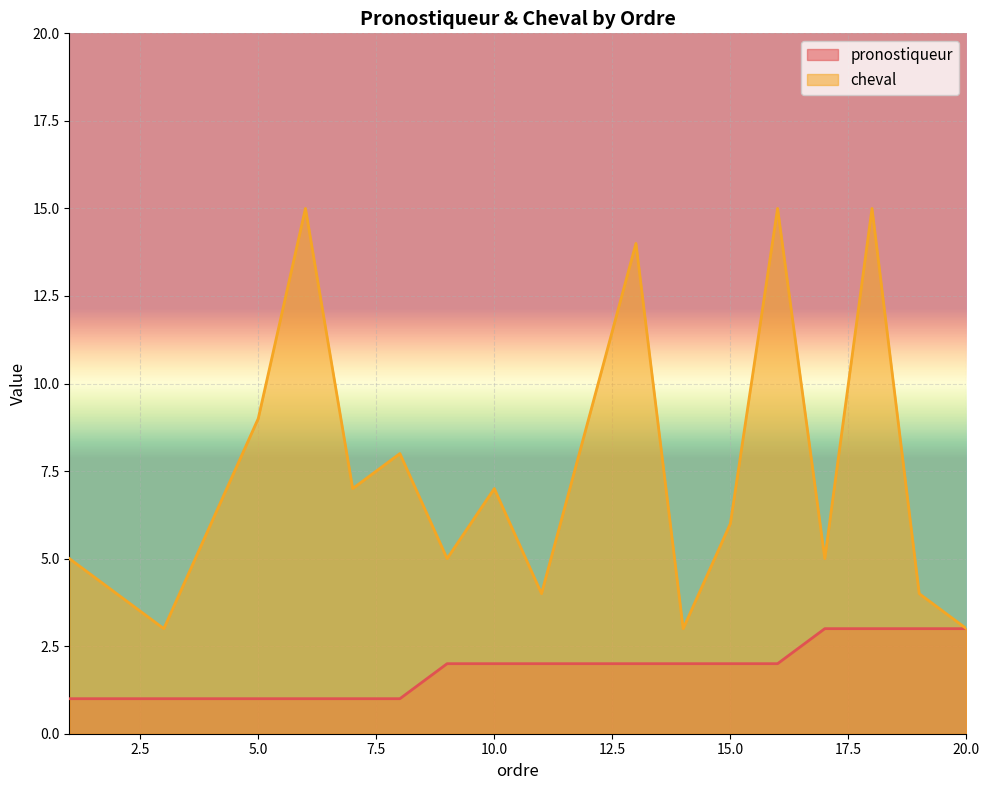

What are all the series names shown in the legend?

pronostiqueur, cheval